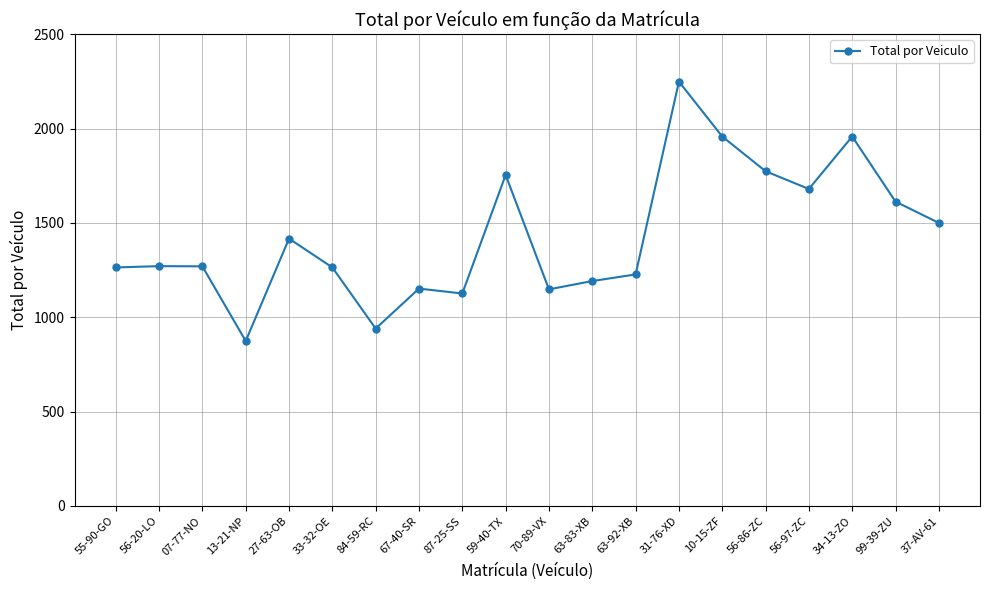

How many values are below 1271?

10